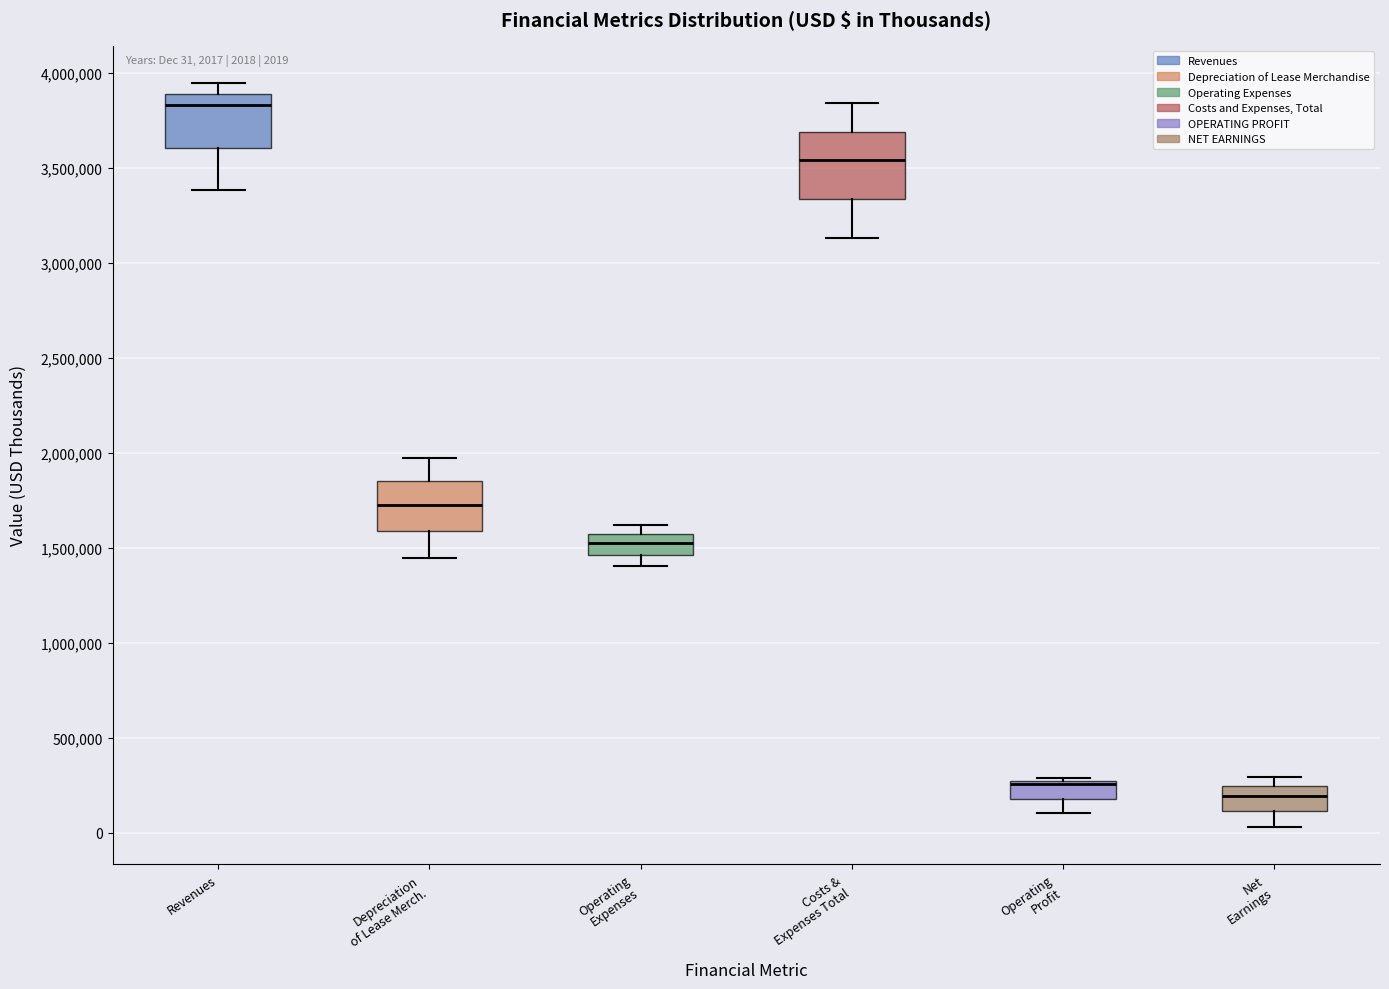

Which box's median line is the highest?

Revenues